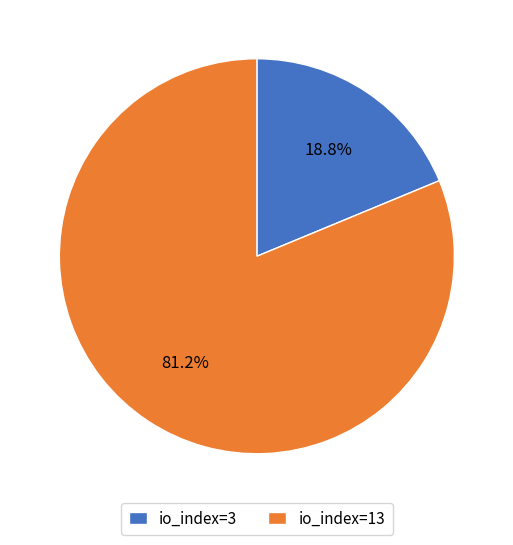

True or false: io_index=13 accounts for 89% of the total.

False